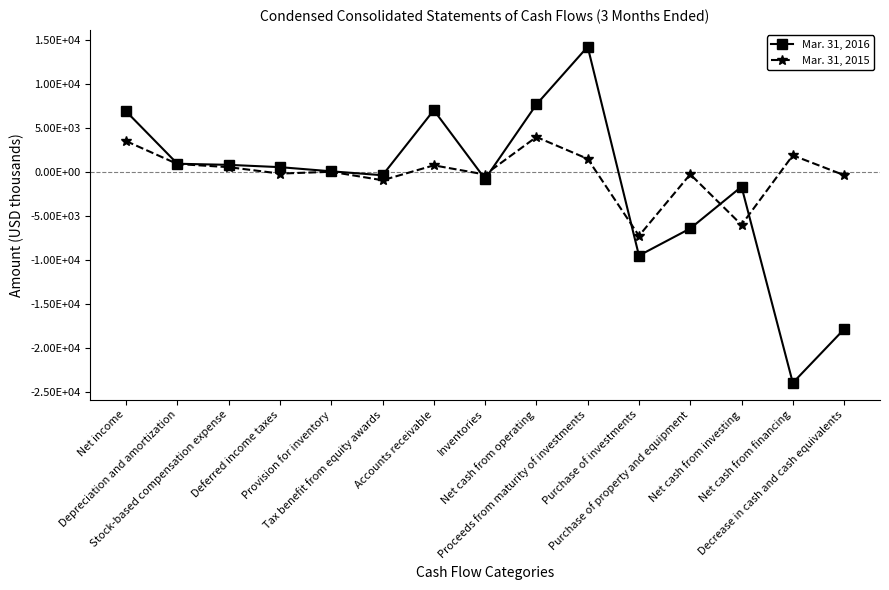

How many interior local valleys does the Mar. 31, 2016 series have?

4